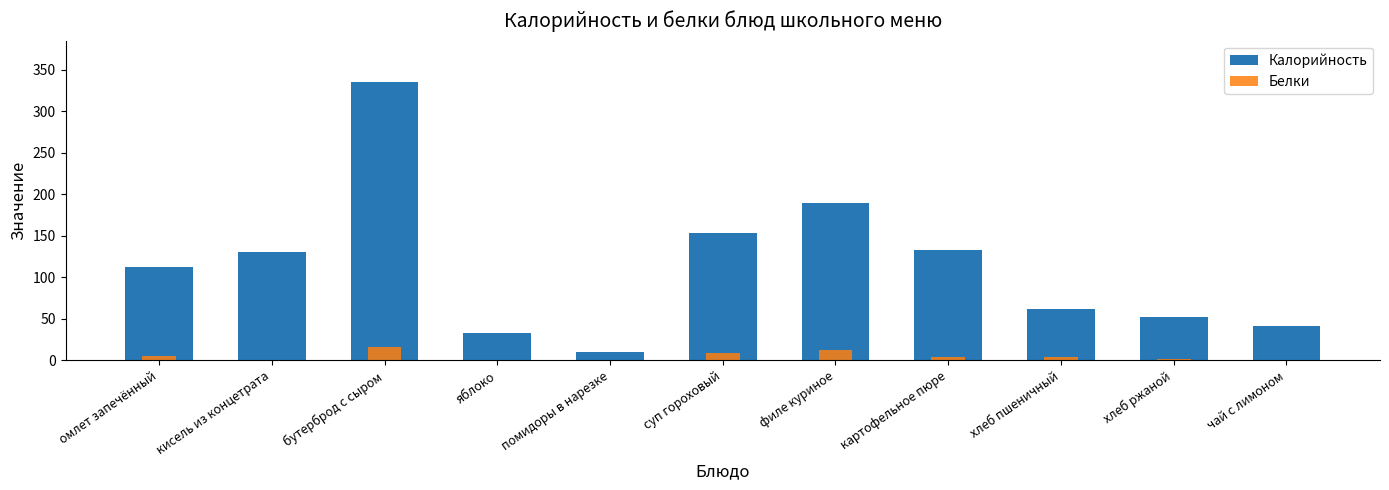

Between кисель из концетрата and яблоко, which series saw the biggest shift?

Калорийность